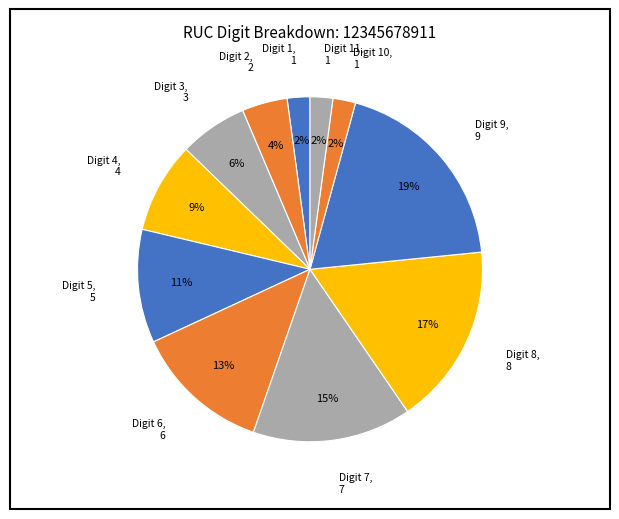

Count the number of slices in the pie.

11